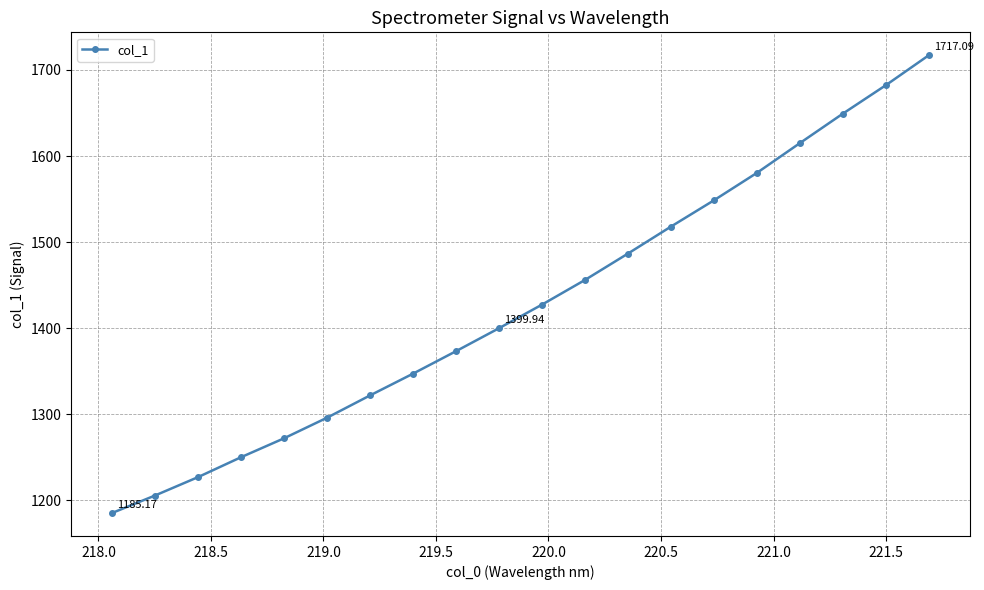

What is the value of the 4th point from the left?

1250.0